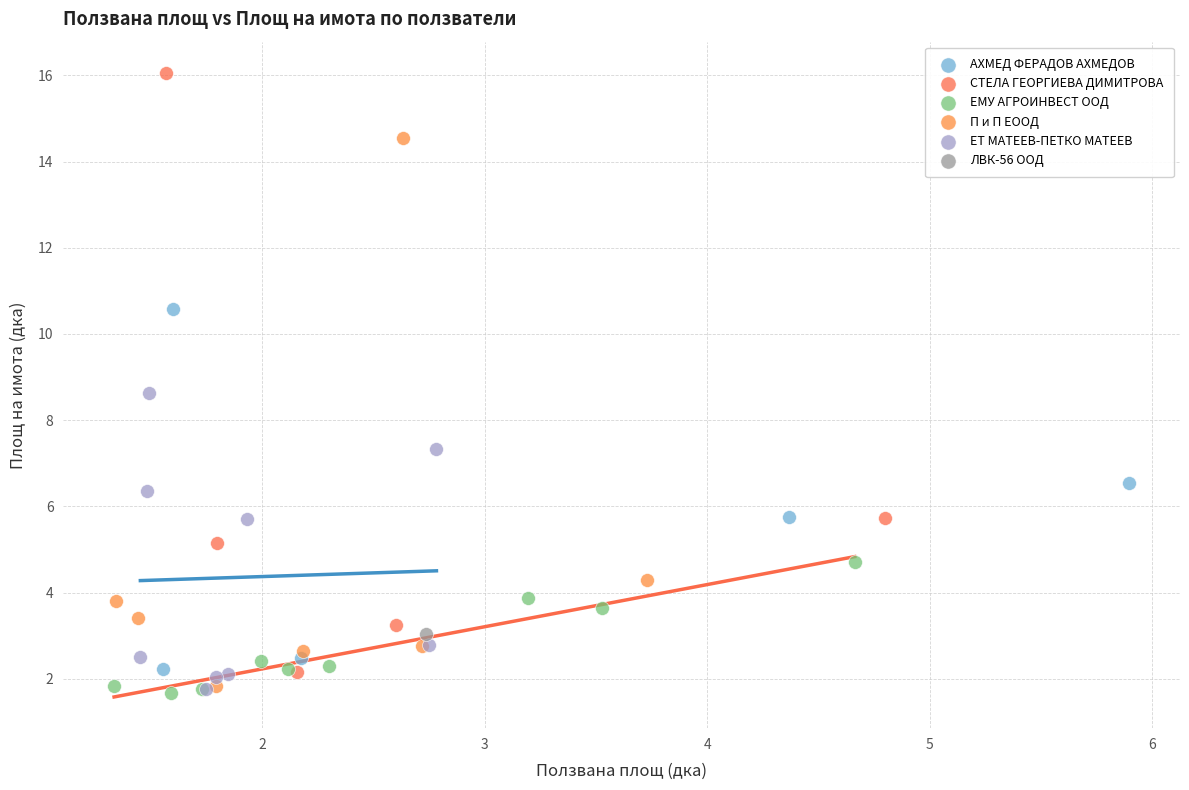

What are all the series names shown in the legend?

АХМЕД ФЕРАДОВ АХМЕДОВ, СТЕЛА ГЕОРГИЕВА ДИМИТРОВА, ЕМУ АГРОИНВЕСТ ООД, П и П ЕООД, ЕТ МАТЕЕВ-ПЕТКО МАТЕЕВ, ЛВК-56 ООД